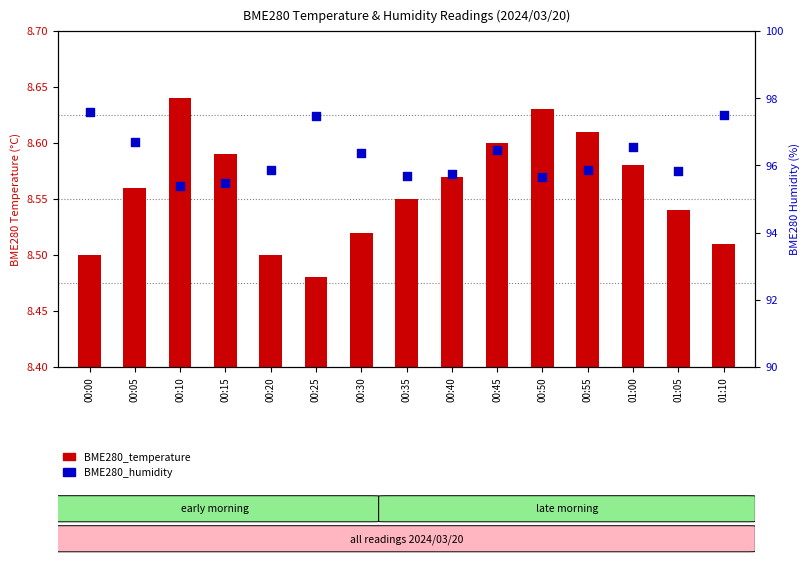

What are all the series names shown in the legend?

BME280_temperature, BME280_humidity